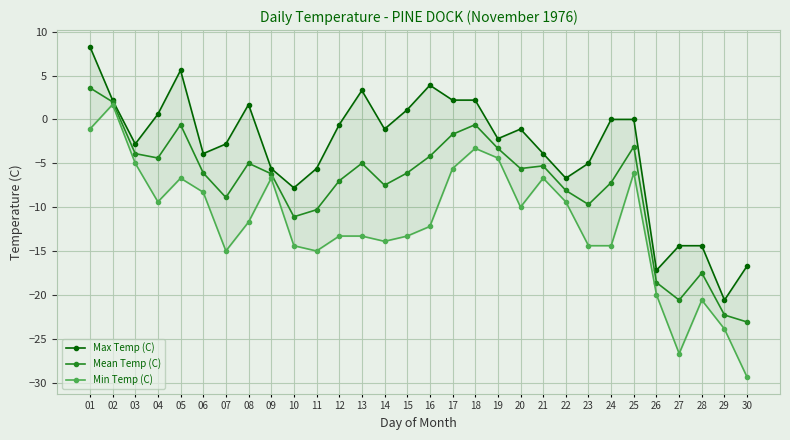

How many lines are shown in the chart?

3